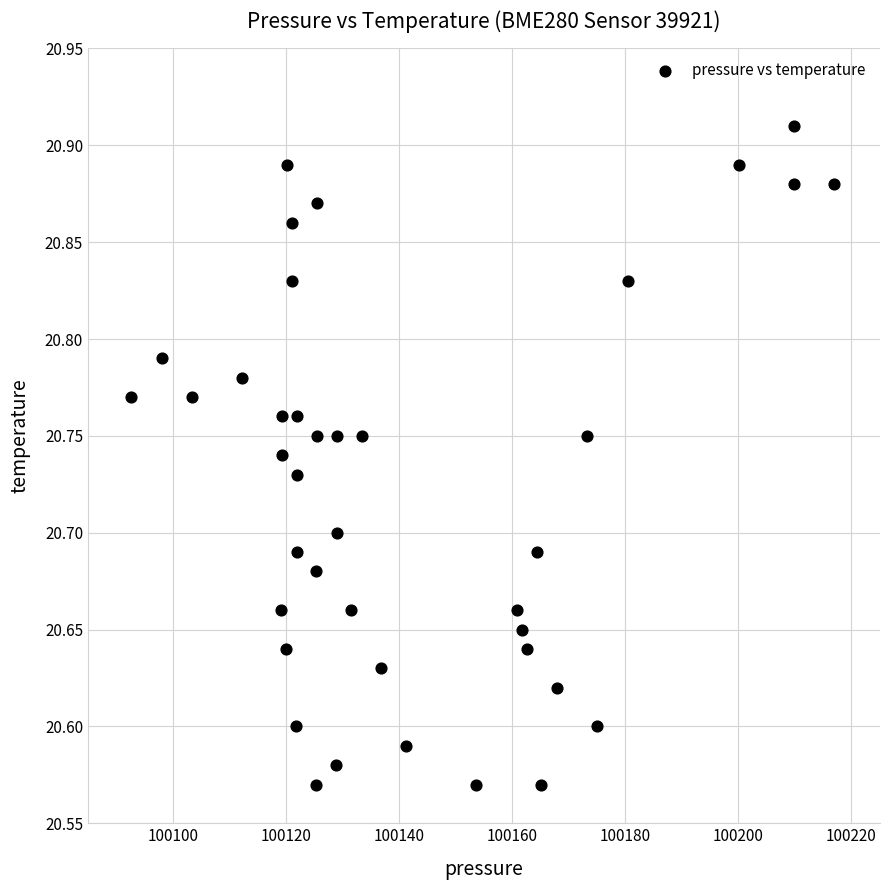

What is the range of Y values (max minus min)?

0.3